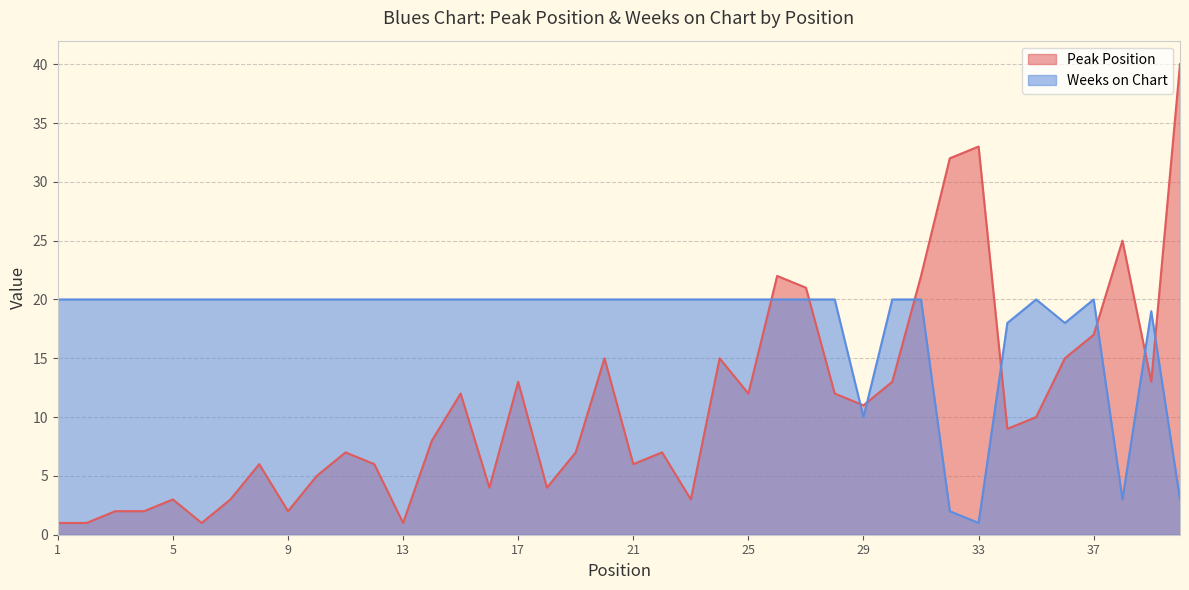

Reading right to left, what are all the values shown in this chart?

Peak Position: 40=40	39=13	38=25	37=17	36=15	35=10	34=9	33=33	32=32	31=22	30=13	29=11	28=12	27=21	26=22	25=12	24=15	23=3	22=7	21=6	20=15	19=7	18=4	17=13	16=4	15=12	14=8	13=1	12=6	11=7	10=5	9=2	8=6	7=3	6=1	5=3	4=2	3=2	2=1	1=1
Weeks on Chart: 40=3	39=19	38=3	37=20	36=18	35=20	34=18	33=1	32=2	31=20	30=20	29=10	28=20	27=20	26=20	25=20	24=20	23=20	22=20	21=20	20=20	19=20	18=20	17=20	16=20	15=20	14=20	13=20	12=20	11=20	10=20	9=20	8=20	7=20	6=20	5=20	4=20	3=20	2=20	1=20